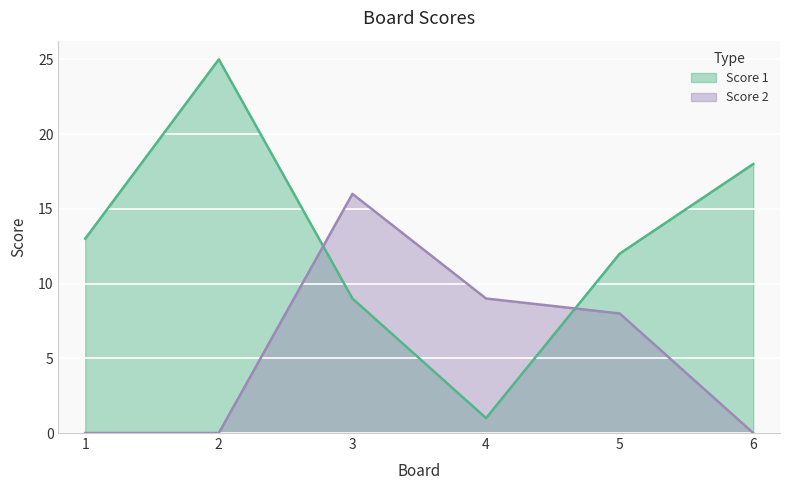

Between 2 and 6, which series saw the biggest shift?

Score 1